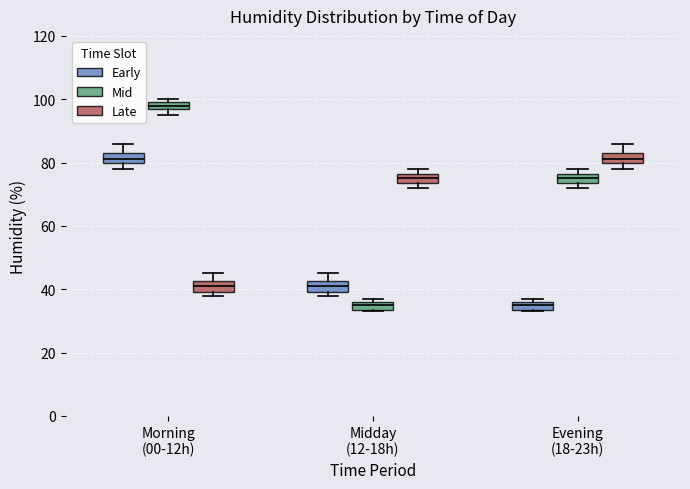

Which box's median line is the highest?

Morning (00-12h) (Mid)